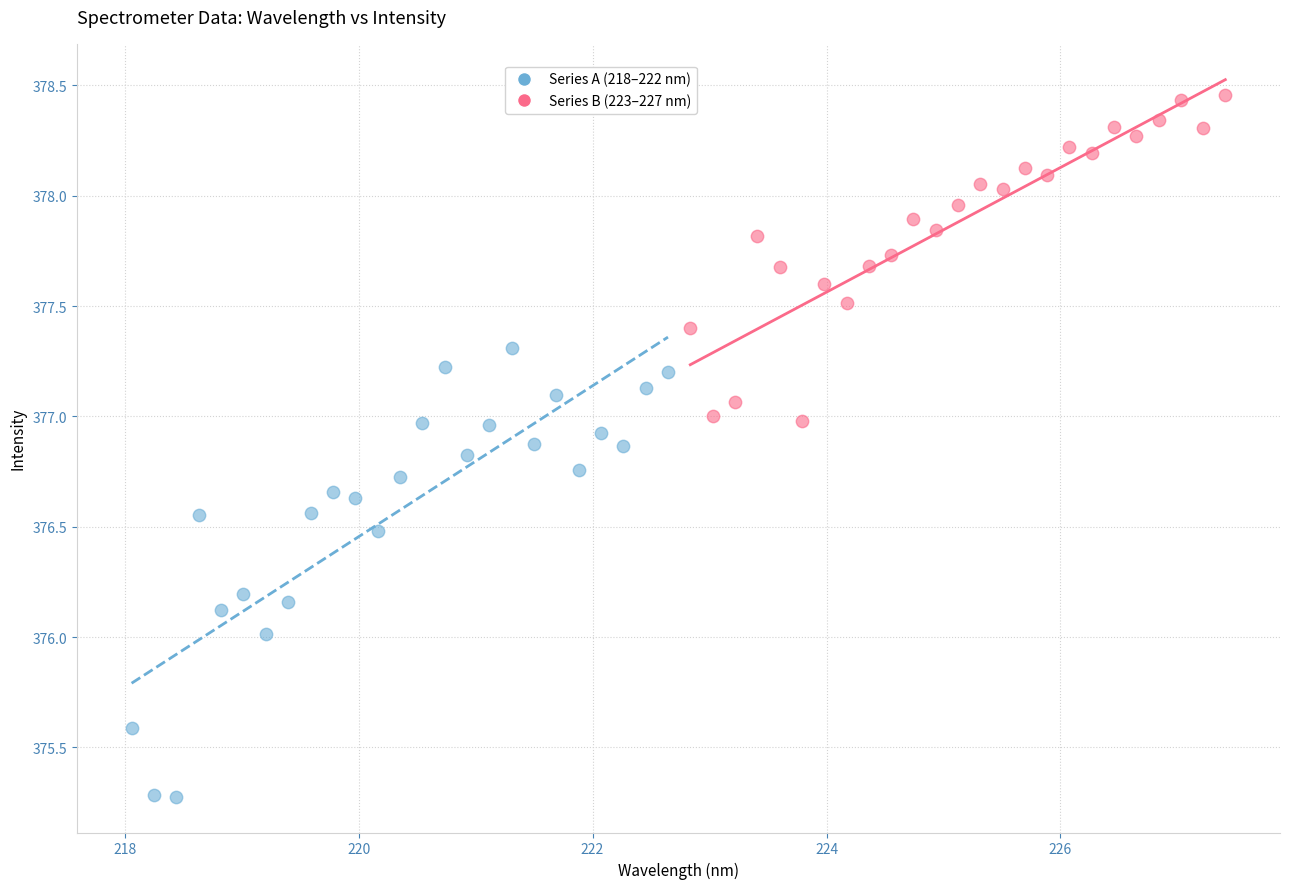

Which series reaches the maximum Y coordinate?

Series B (223–227 nm)